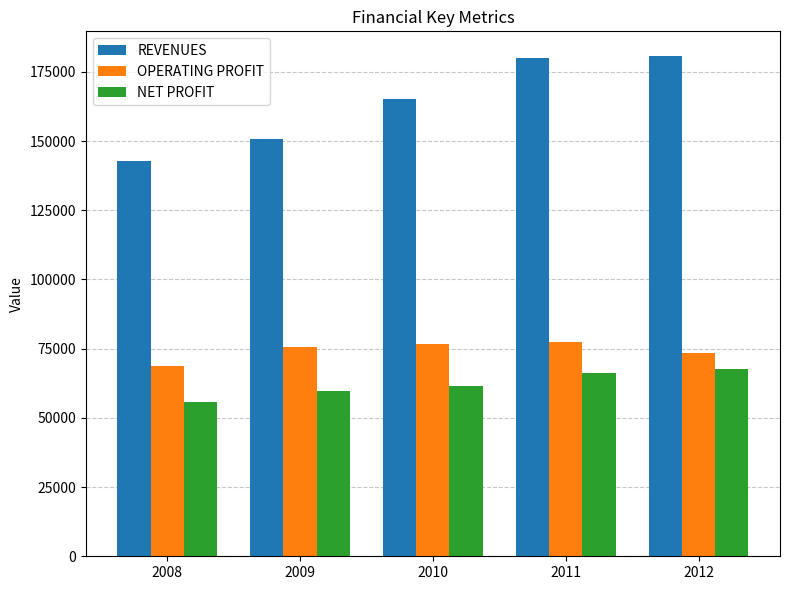

Is the value of NET PROFIT at 2010 greater than the value of REVENUES at 2012?

No